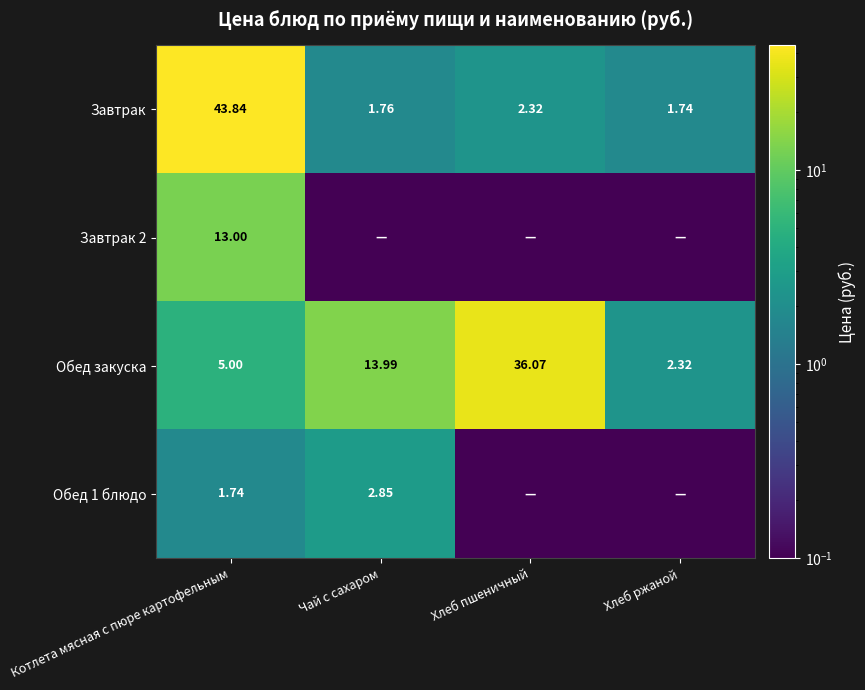

Between Чай с сахаром and Котлета мясная с пюре картофельным, which is larger?

Котлета мясная с пюре картофельным